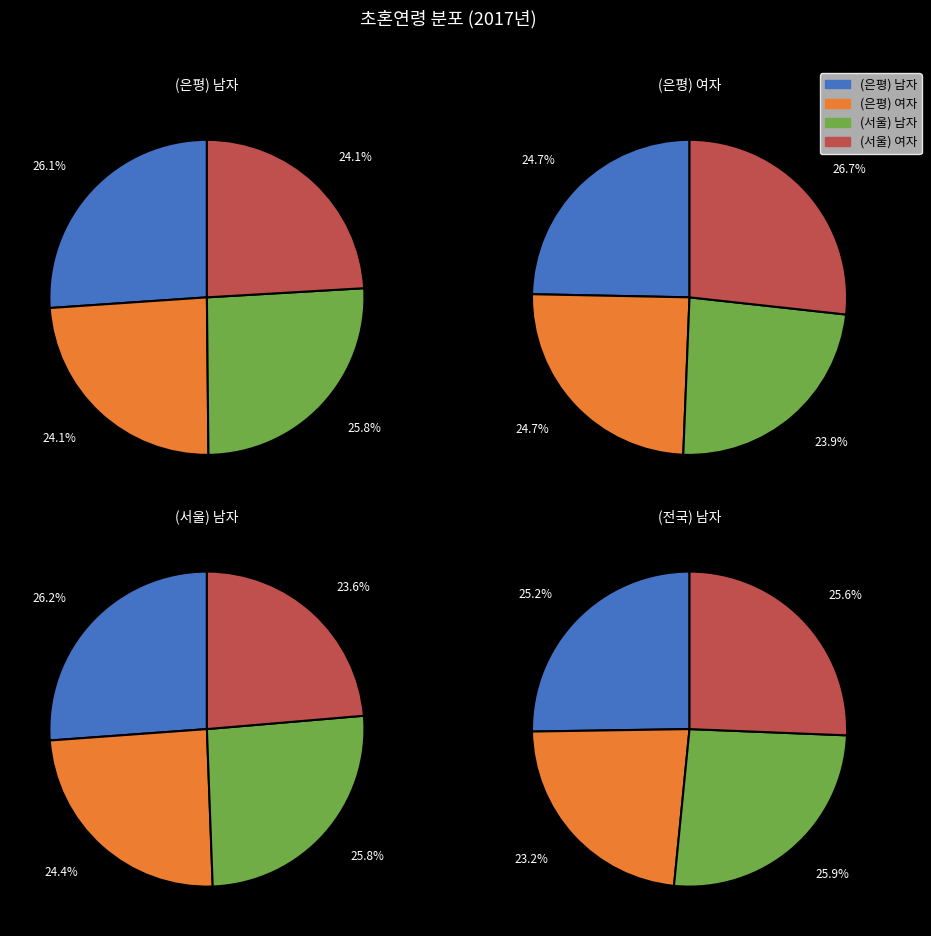

Is 2012 the majority of the pie?

No